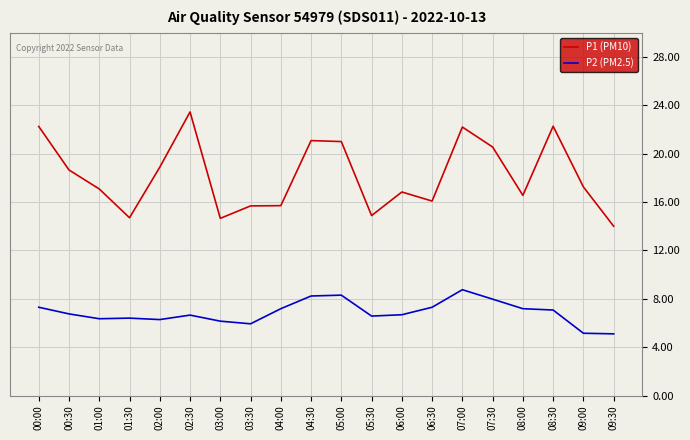

The P2 (PM2.5) series shows 7.3 at 06:30. True or false?

True